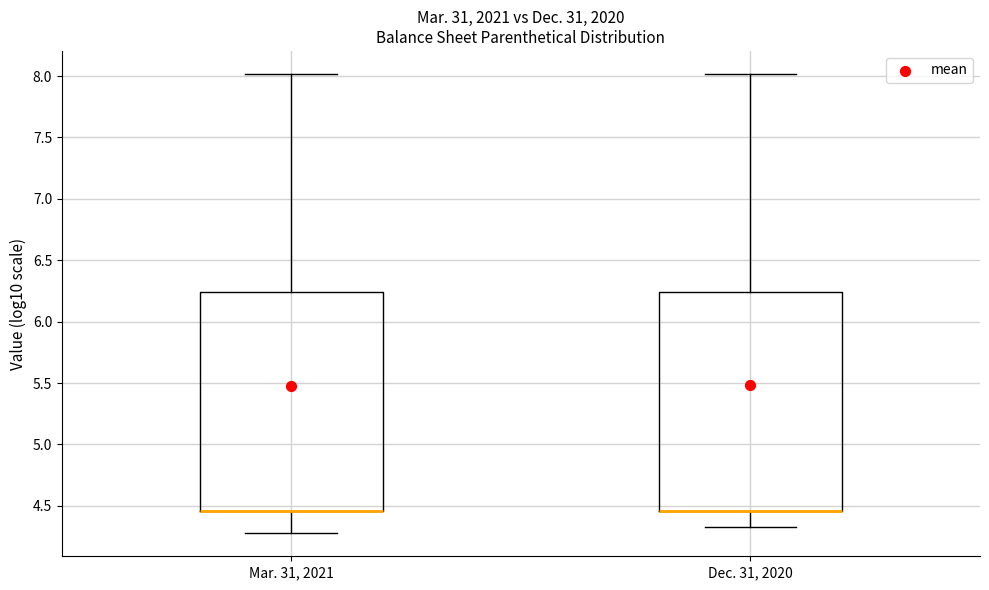

Where does the lower whisker of the box for Dec. 31, 2020 end on the y-axis? The values are not printed on the chart, so give them approximately, as read against the axis.

4.35